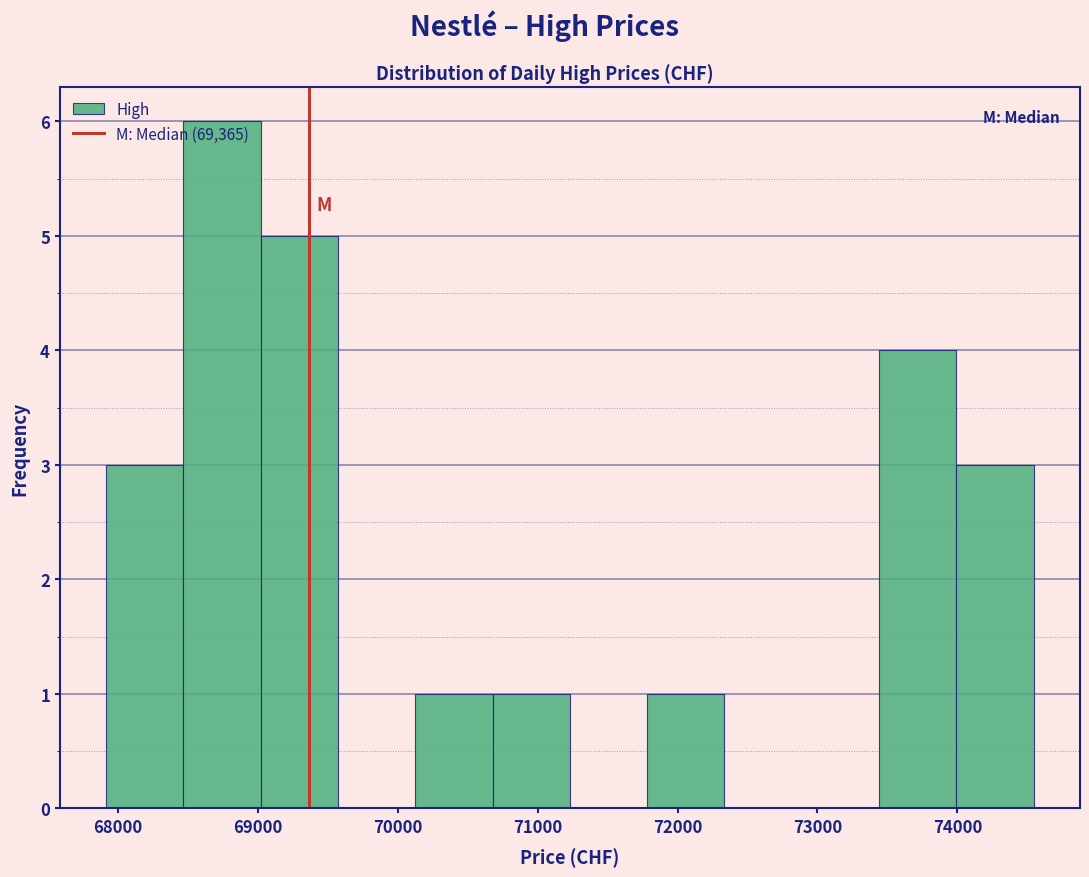

Reading left to right, transcribe this chart: for each bar, give the range it covers on the x-axis and its height. Neither the bar edges nor the heights are printed on the chart, so give them approximately, as read against the axes.

67900 to 68500: 3
68500 to 69000: 6
69000 to 69600: 5
69600 to 70100: 0
70100 to 70700: 1
70700 to 71200: 1
71200 to 71800: 0
71800 to 72300: 1
72300 to 72900: 0
72900 to 73400: 0
73400 to 74000: 4
74000 to 74500: 3